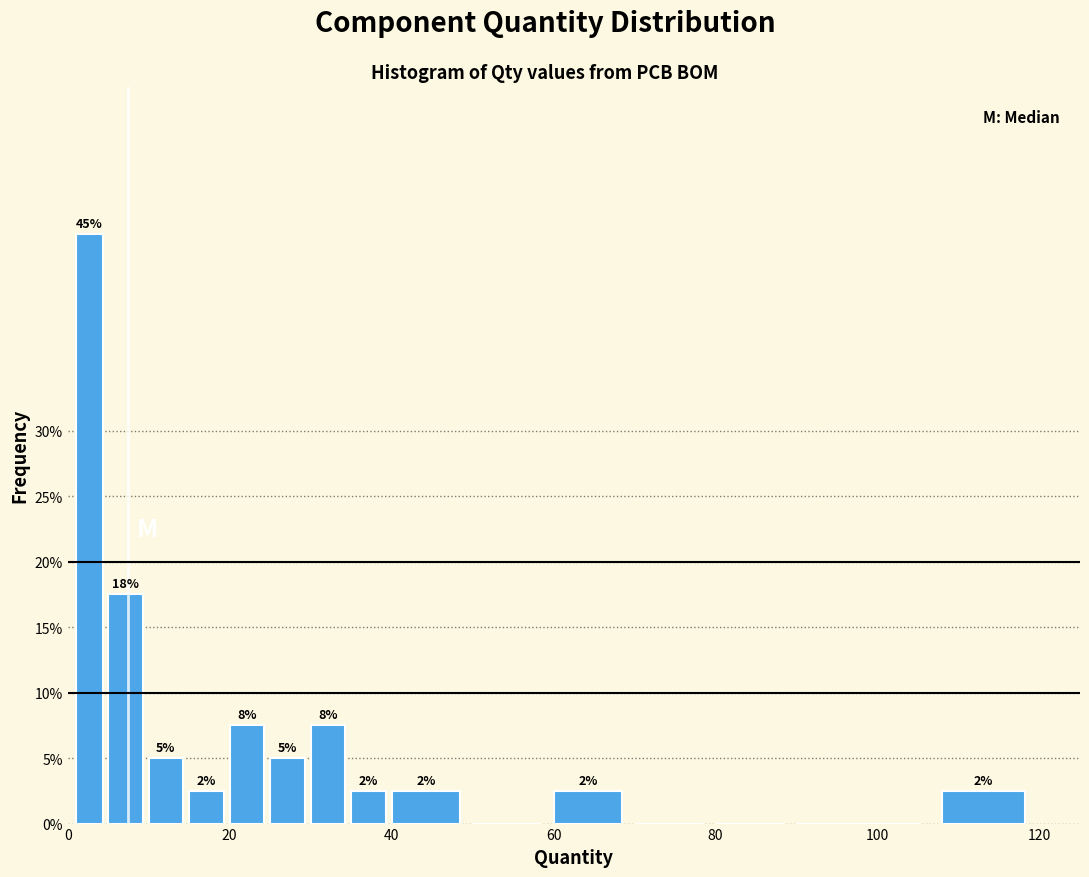

Around what value on the x-axis is the tallest bar? Give the approximate position of its centre, as read against the axis.

2